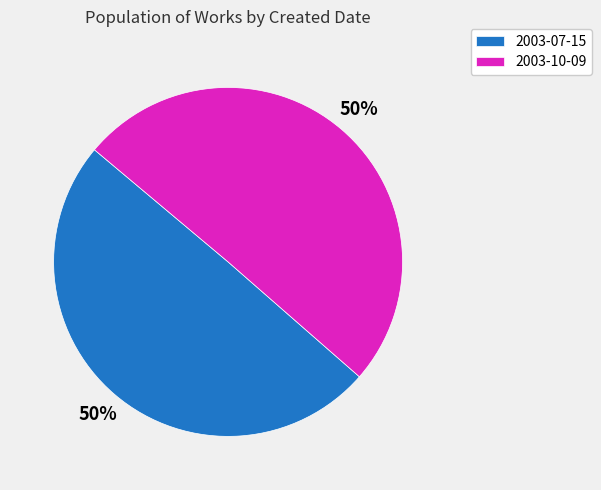

To the nearest percent, what is the combined percentage of 2003-07-15 and 2003-10-09?

100%